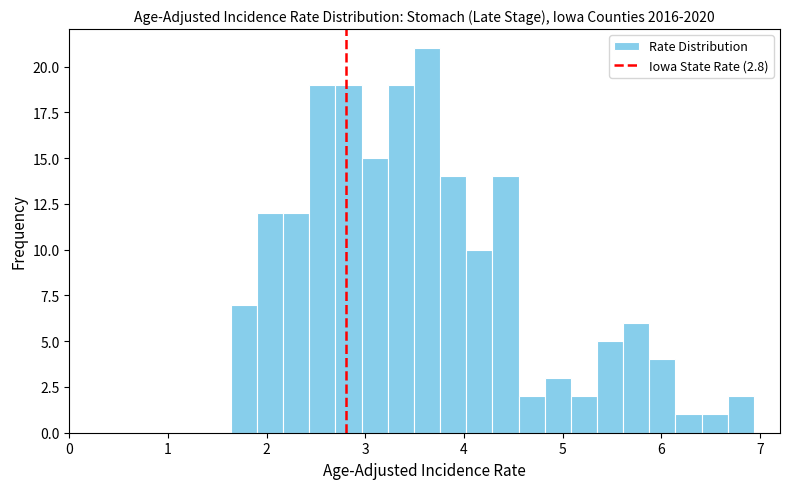

Around what value on the x-axis is the tallest bar? Give the approximate position of its centre, as read against the axis.

3.6